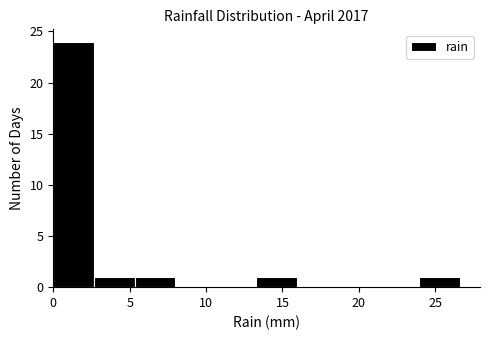

Reading left to right, transcribe this chart: for each bar, give the range it covers on the x-axis and its height. Neither the bar edges nor the heights are printed on the chart, so give them approximately, as read against the axes.

0.0 to 2.5: 24
2.5 to 5.5: 1
5.5 to 8.0: 1
8.0 to 10.5: 0
10.5 to 13.5: 0
13.5 to 16.0: 1
16.0 to 18.5: 0
18.5 to 21.5: 0
21.5 to 24.0: 0
24.0 to 26.5: 1